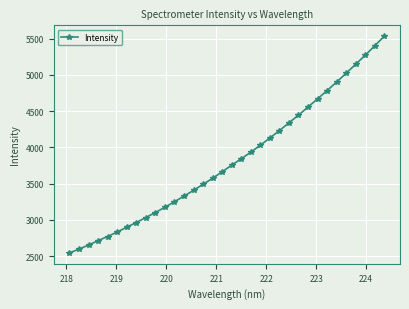

How many lines are shown in the chart?

1